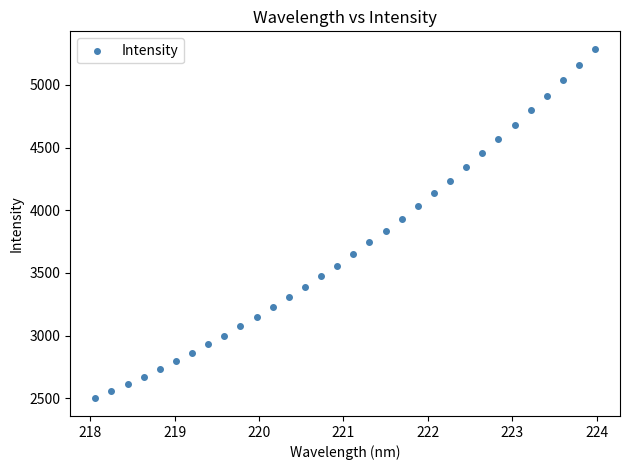

What is the range of X values (max minus min)?

5.9